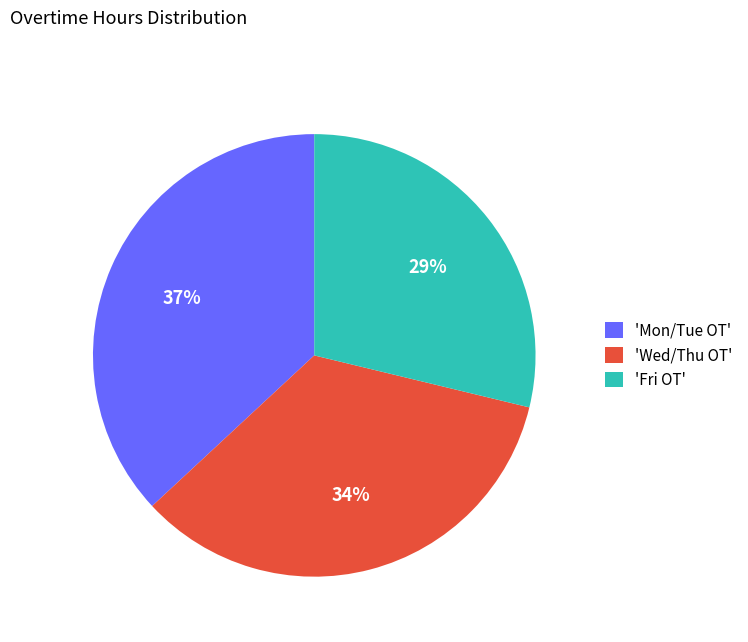

Count the number of slices in the pie.

3